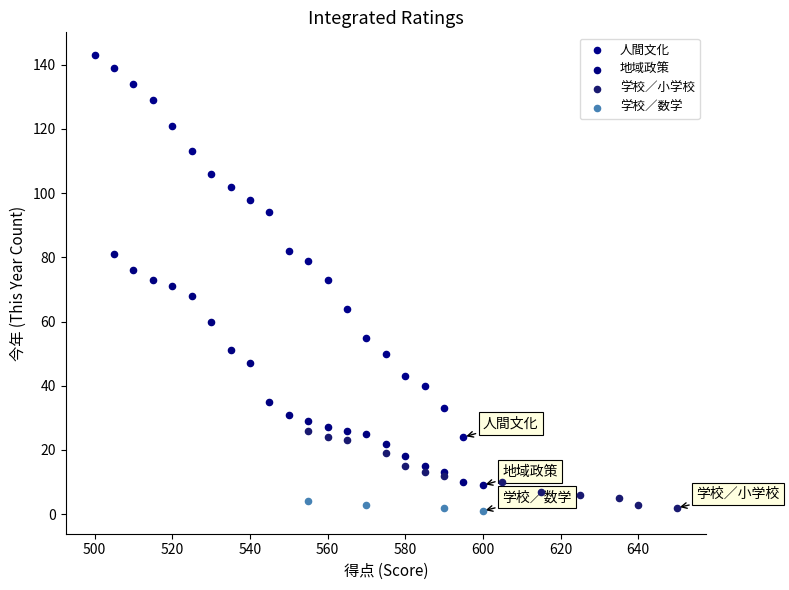

Which series has the largest Y range (max minus min)?

人間文化